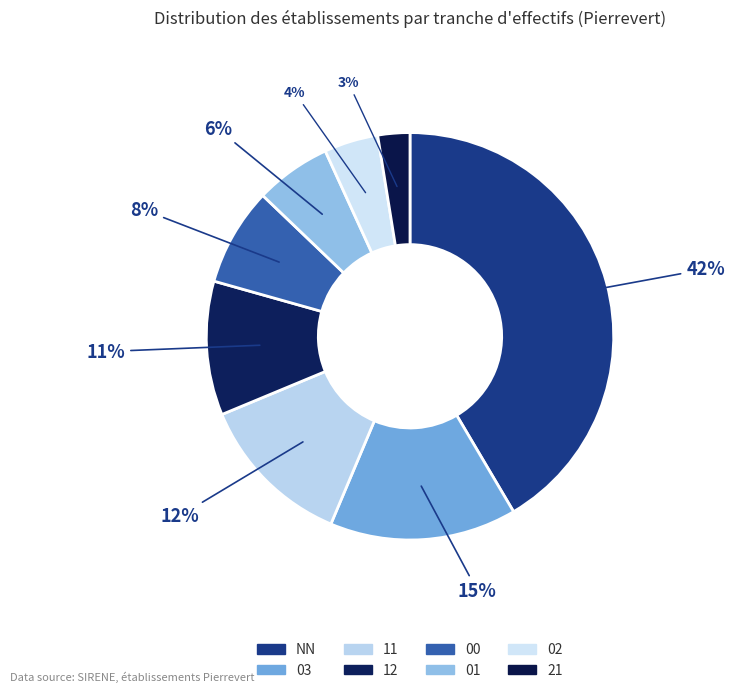

What is the total percentage of 12 and 03?

25.5%